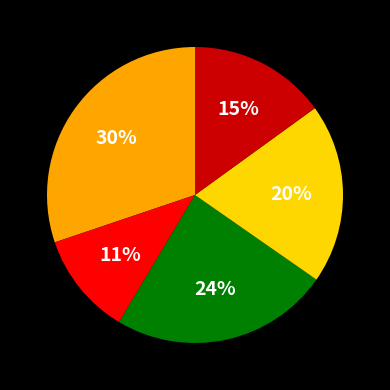

To the nearest percent, what is the average slice percentage?

20%